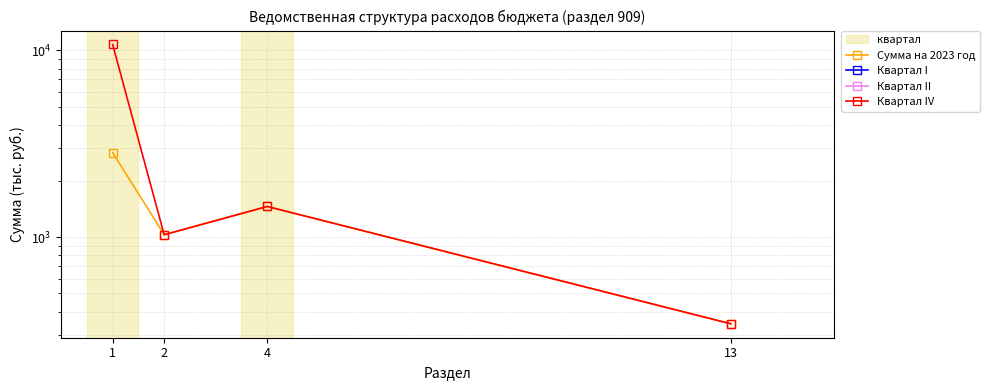

Which series changed the most between 2 and 4?

Сумма на 2023 год